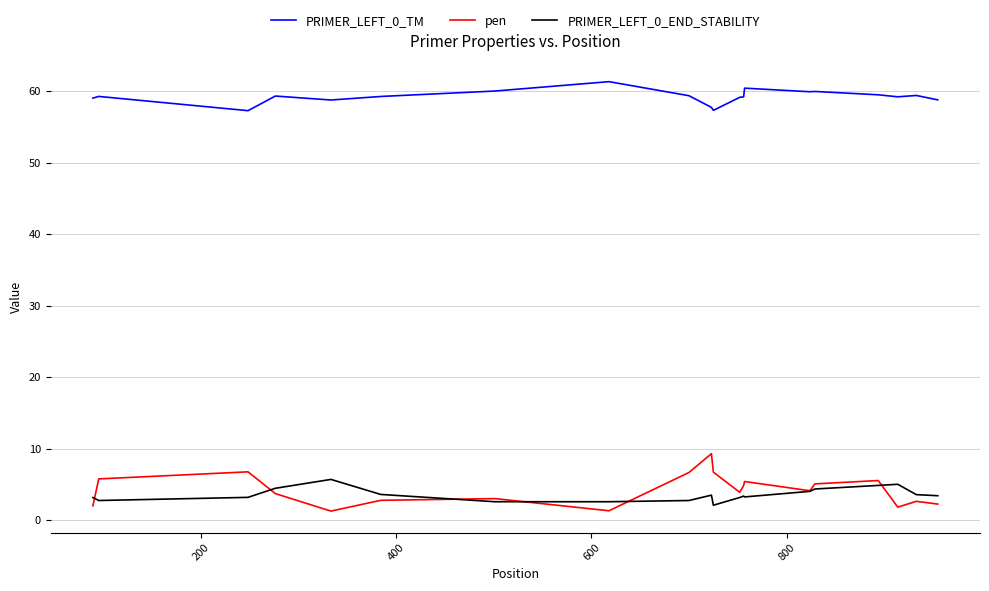

True or false: PRIMER_LEFT_0_END_STABILITY and pen intersect in this chart.

True